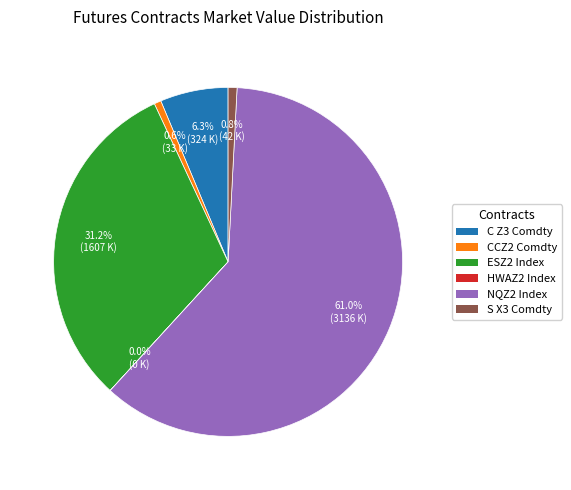

What percentage is the C Z3 Comdty slice, to the nearest percent?

6%